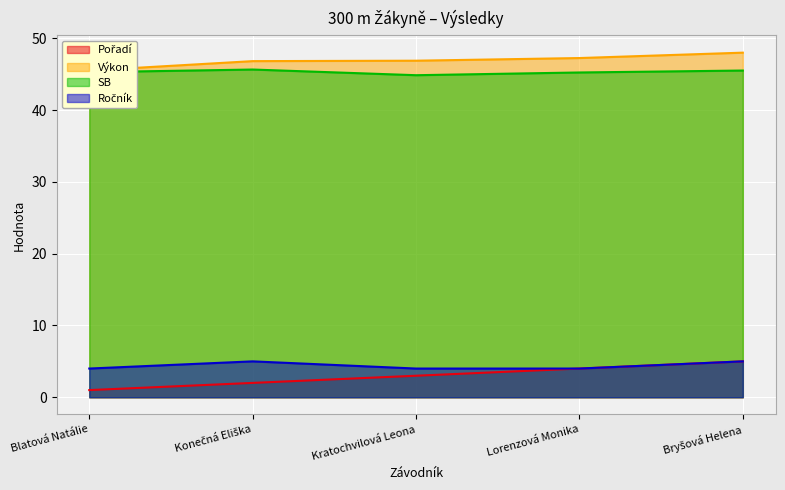

Reading right to left, transcribe all the data shown in this chart.

Pořadí: 5.0	4.0	3.0	2.0	1.0
Výkon: 48.0	47.2	46.9	46.8	45.5
SB: 45.5	45.2	44.9	45.6	45.3
Ročník: 5.0	4.0	4.0	5.0	4.0